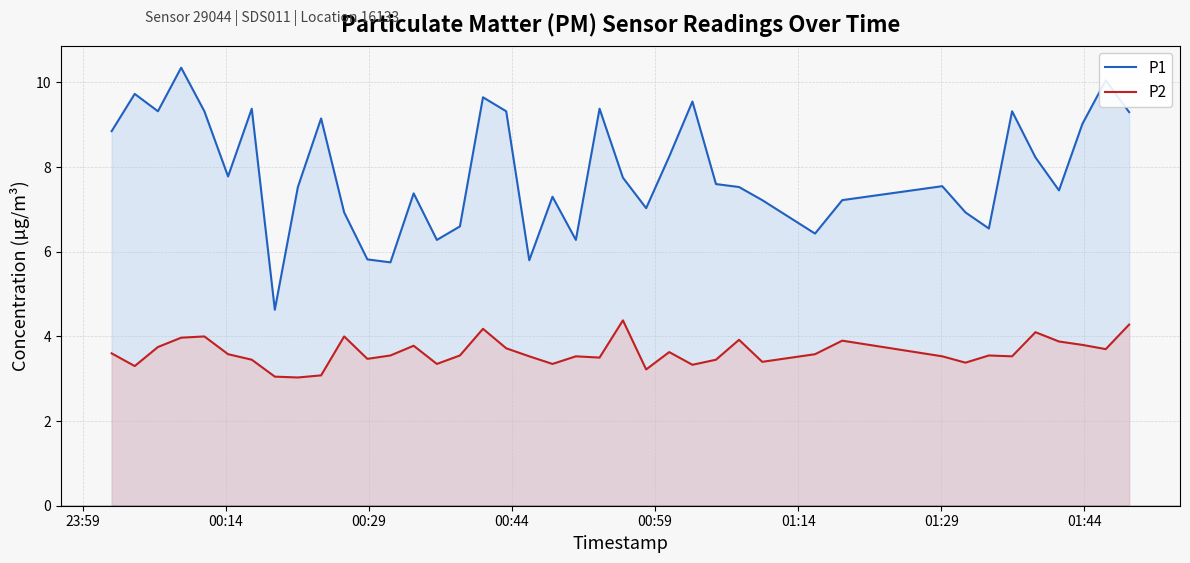

What is the sum of all P2 values?

144.9